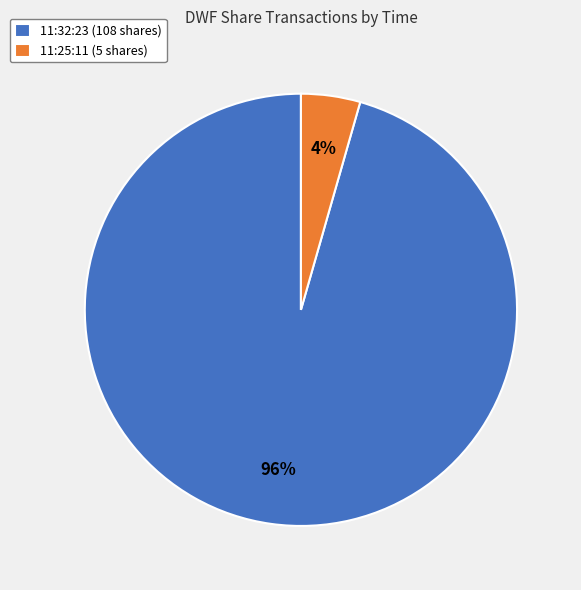

Between 11:32:23 (108 shares) and 11:25:11 (5 shares), which is larger?

11:32:23 (108 shares)